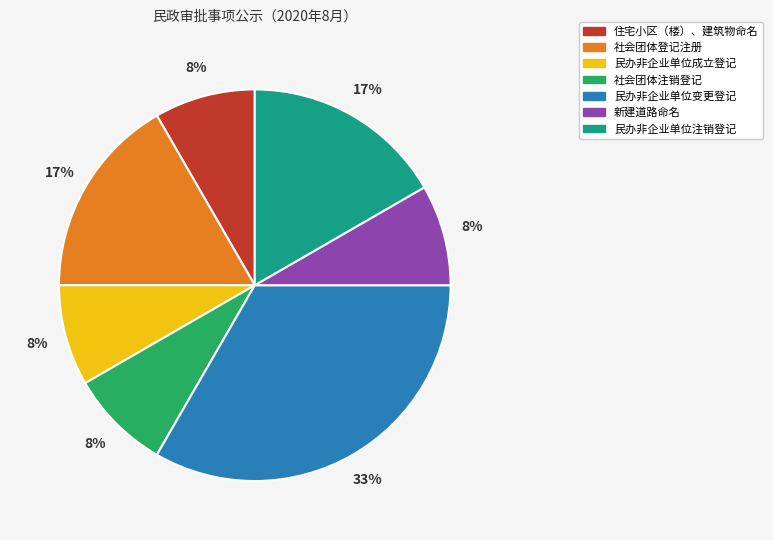

Is there any slice that represents more than half of the pie?

No